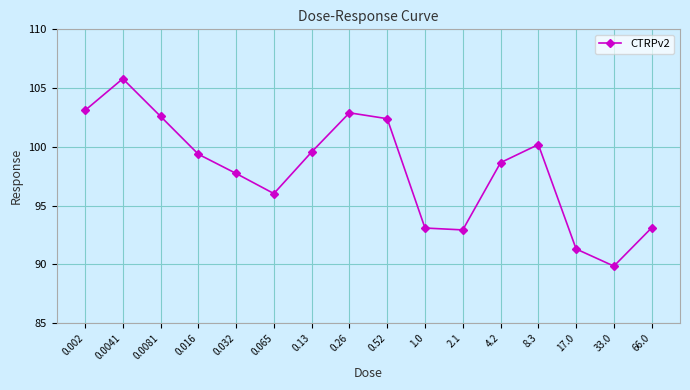

Reading right to left, transcribe all the data shown in this chart.

66.0=93.1	33.0=89.9	17.0=91.3	8.3=100.2	4.2=98.7	2.1=92.9	1.0=93.1	0.52=102.4	0.26=102.9	0.13=99.6	0.065=96.0	0.032=97.7	0.016=99.4	0.0081=102.6	0.0041=105.8	0.002=103.1